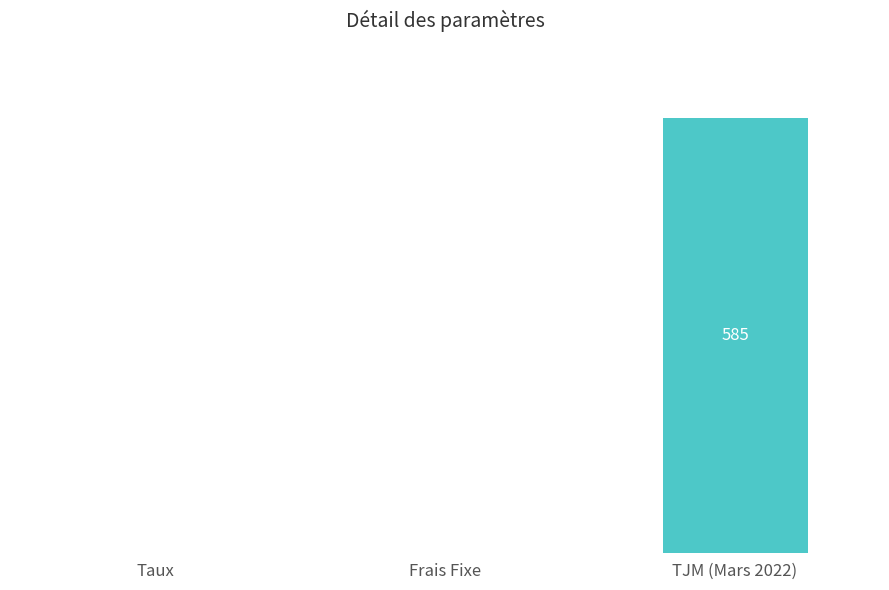

At which label is the value closest to 292?

Taux